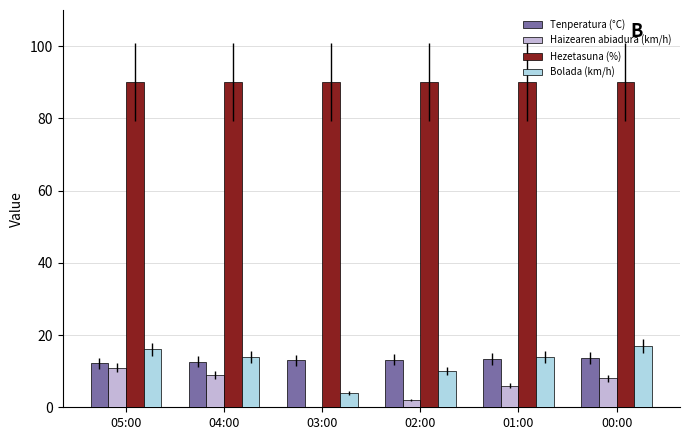

Which series has the largest total across all categories?

Hezetasuna (%)